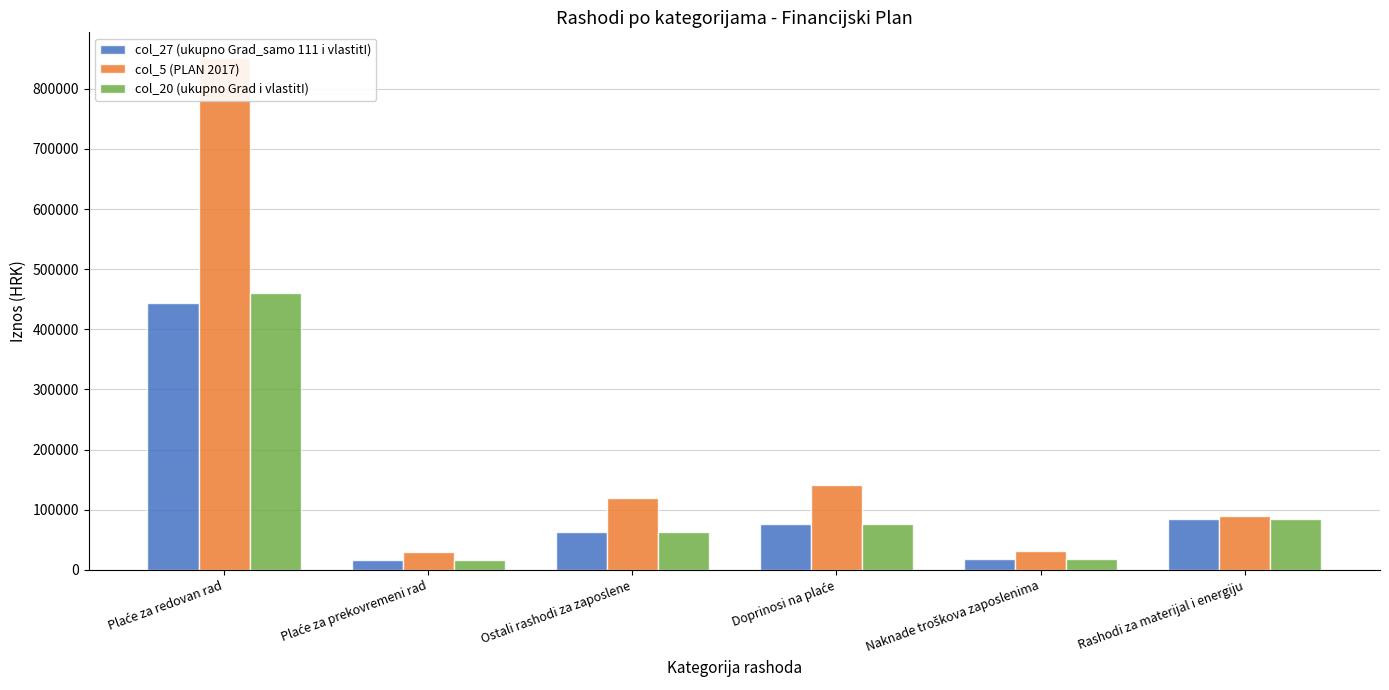

Which series has the widest spread of values?

col_5 (PLAN 2017)